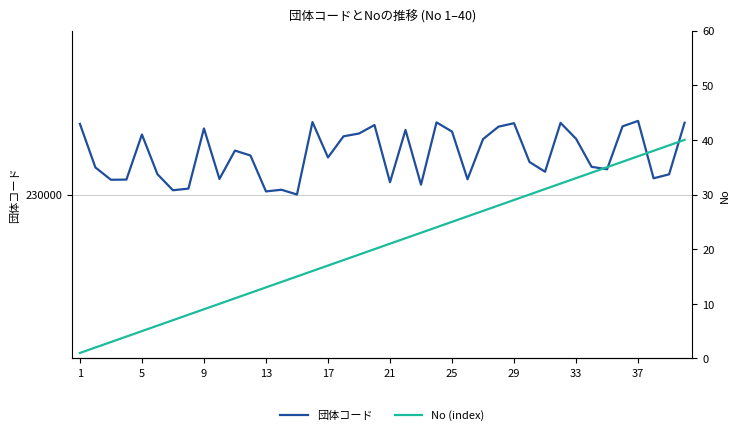

Is the value of 団体コード at 36 greater than the value of No (index) at 33?

Yes